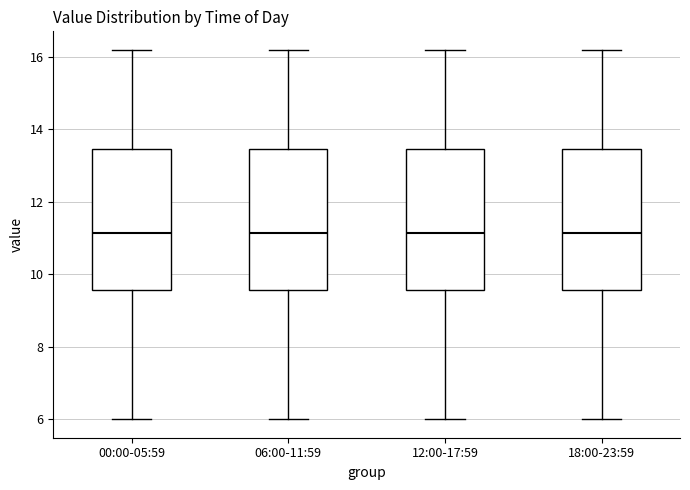

Reading left to right, read every box against the y-axis: the position of its median line, the range the box covers, and the ends of its whiskers. The values are not printed on the chart, so give them approximately, as read against the axis.

00:00-05:59: median 11.2, box 9.6 to 13.4, whiskers 6.0 to 16.2
06:00-11:59: median 11.2, box 9.6 to 13.4, whiskers 6.0 to 16.2
12:00-17:59: median 11.2, box 9.6 to 13.4, whiskers 6.0 to 16.2
18:00-23:59: median 11.2, box 9.6 to 13.4, whiskers 6.0 to 16.2